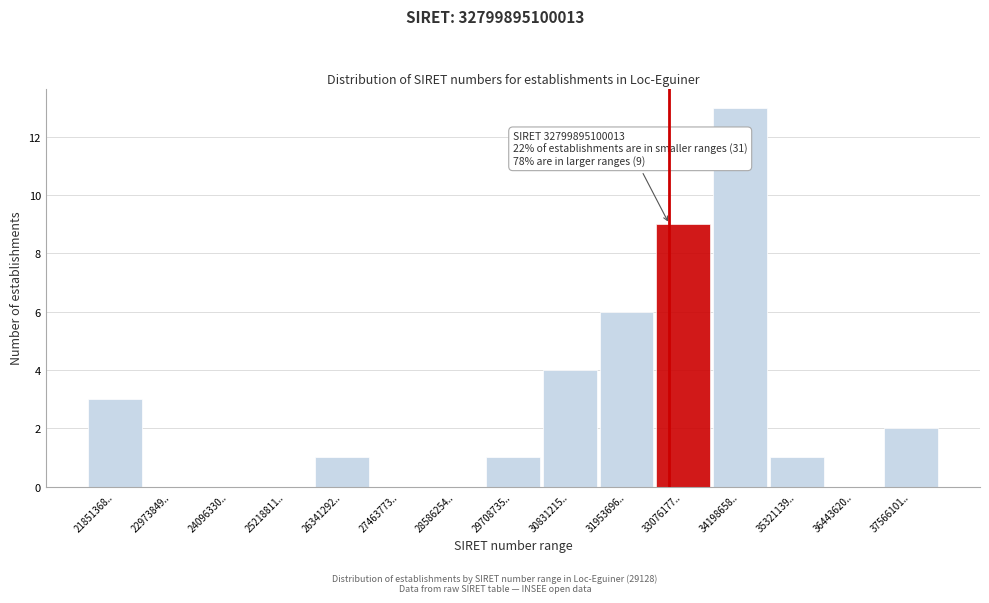

Reading left to right, what are all the values shown in this chart?

21851368..=3	22973849..=0	24096330..=0	25218811..=0	26341292..=1	27463773..=0	28586254..=0	29708735..=1	30831215..=4	31953696..=6	33076177..=9	34198658..=13	35321139..=1	36443620..=0	37566101..=2